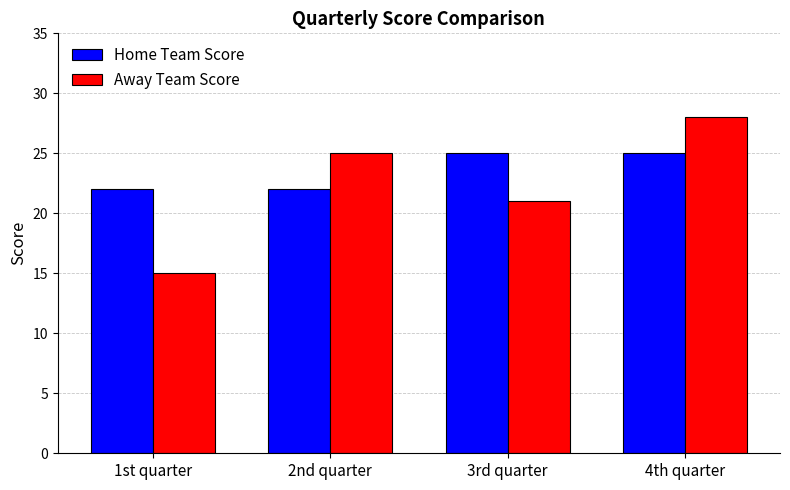

What is the total value across all series at 2nd quarter?

47